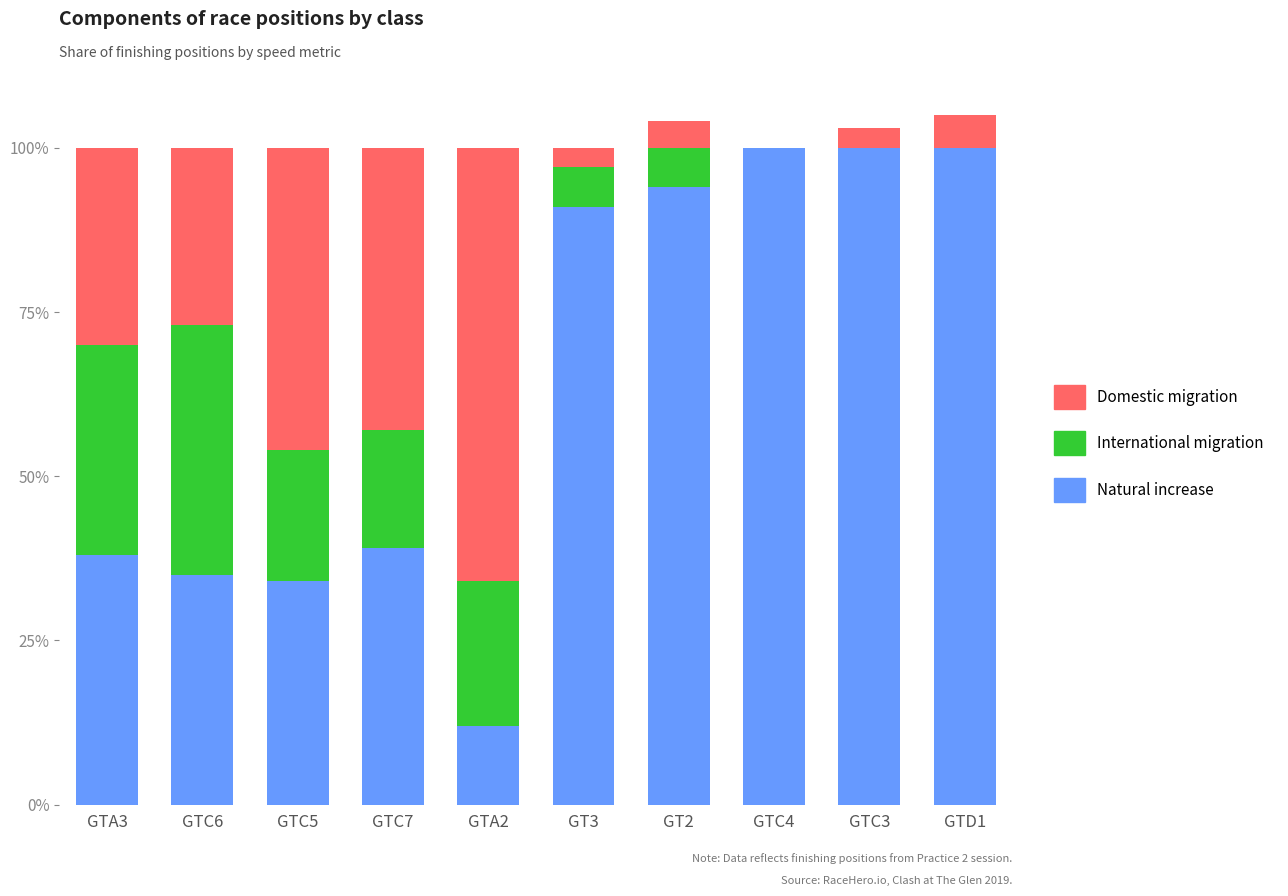

How many data points does each series have?

10